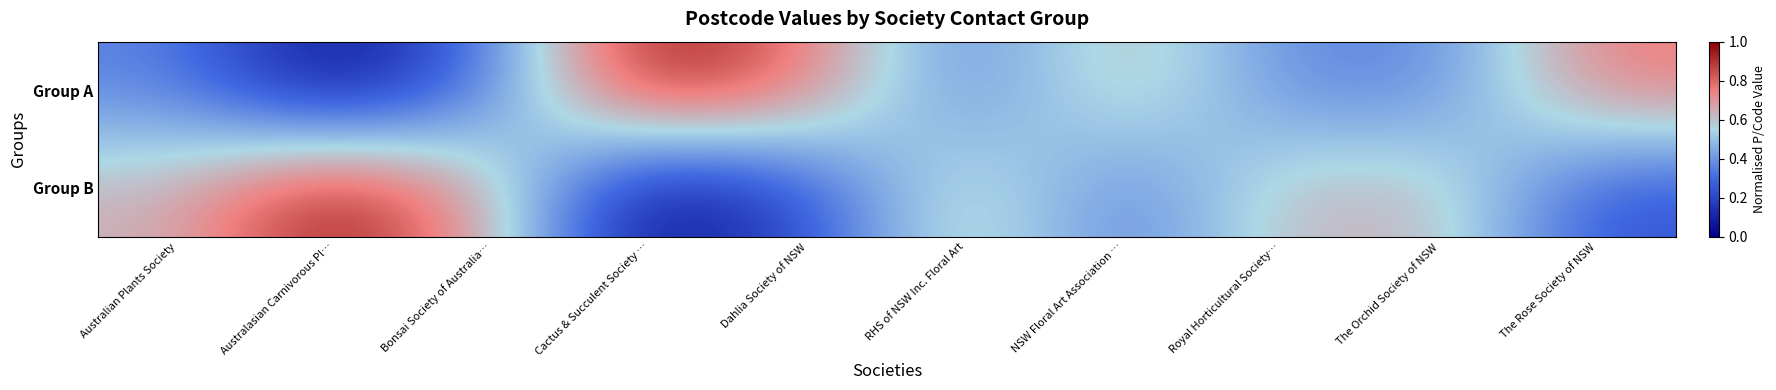

Count the number of categories in the chart.

10